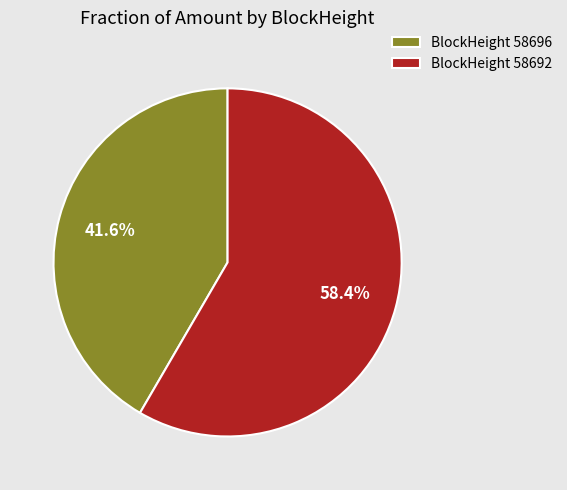

To the nearest percent, what is the average slice percentage?

50%